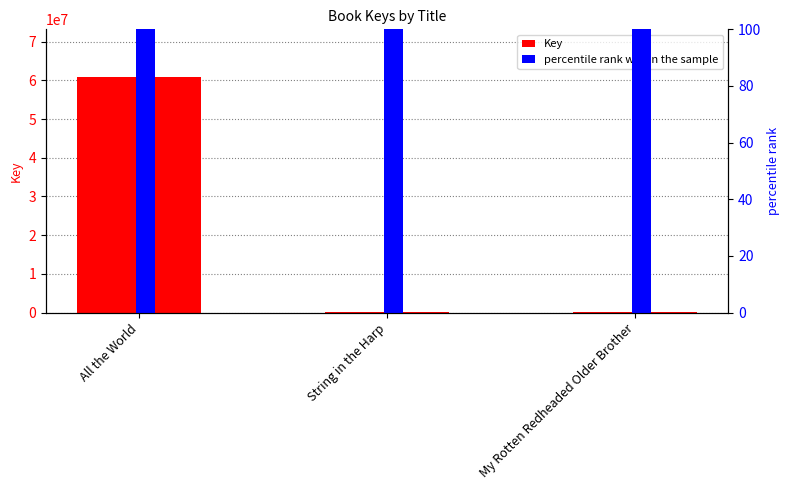

Is it true that Key equals 6618.0 at String in the Harp?

True